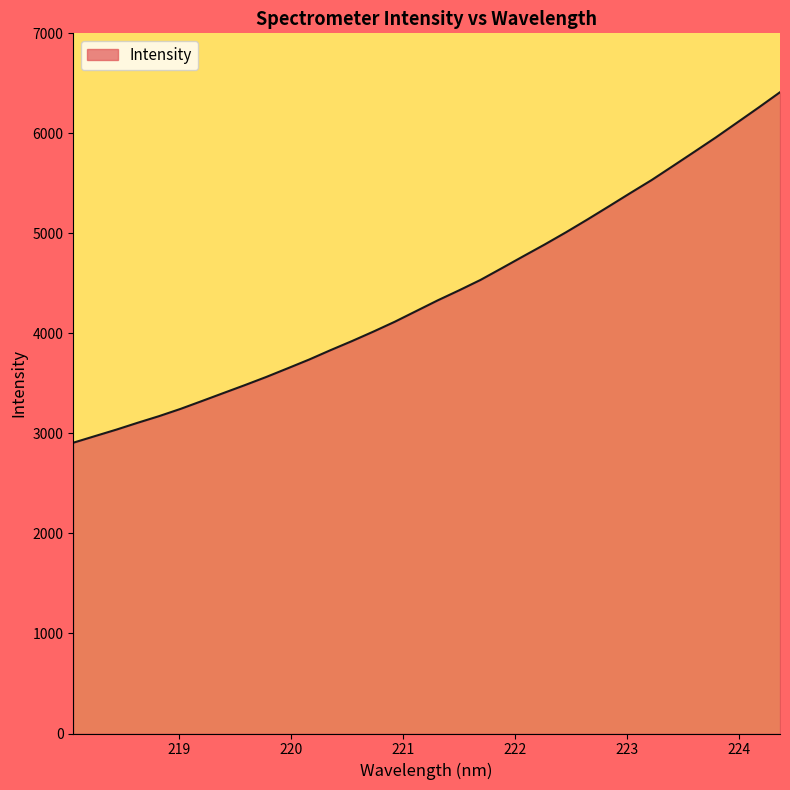

What is the difference between the maximum and minimum values?

3504.0